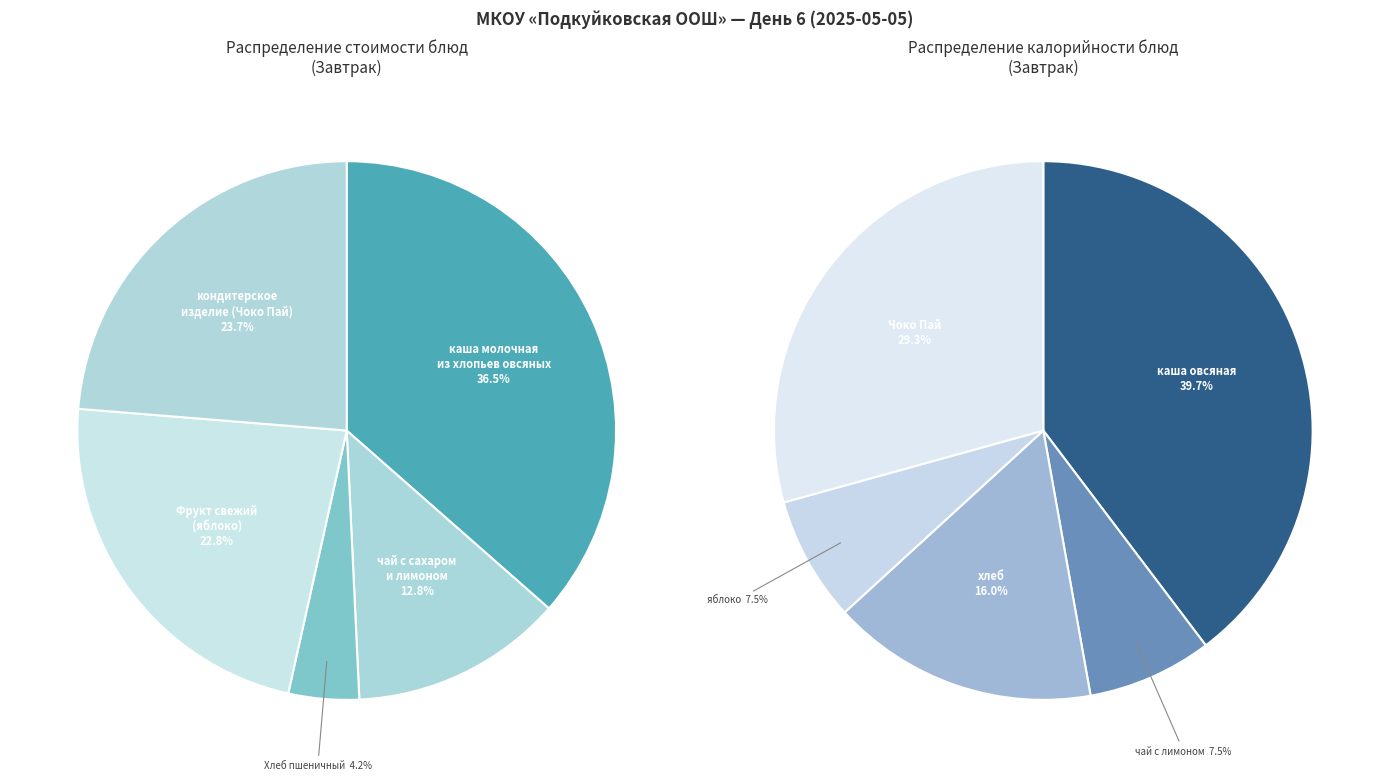

How many segments does this pie chart have?

5